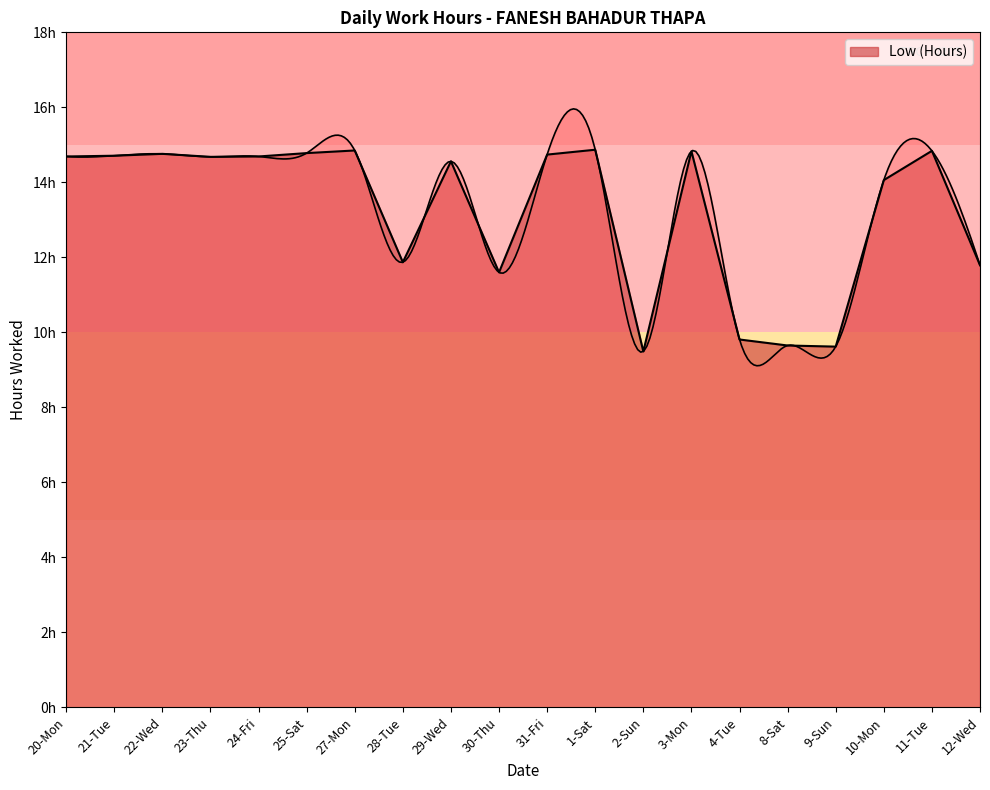

What is the value of the 9th point from the left?

14.6